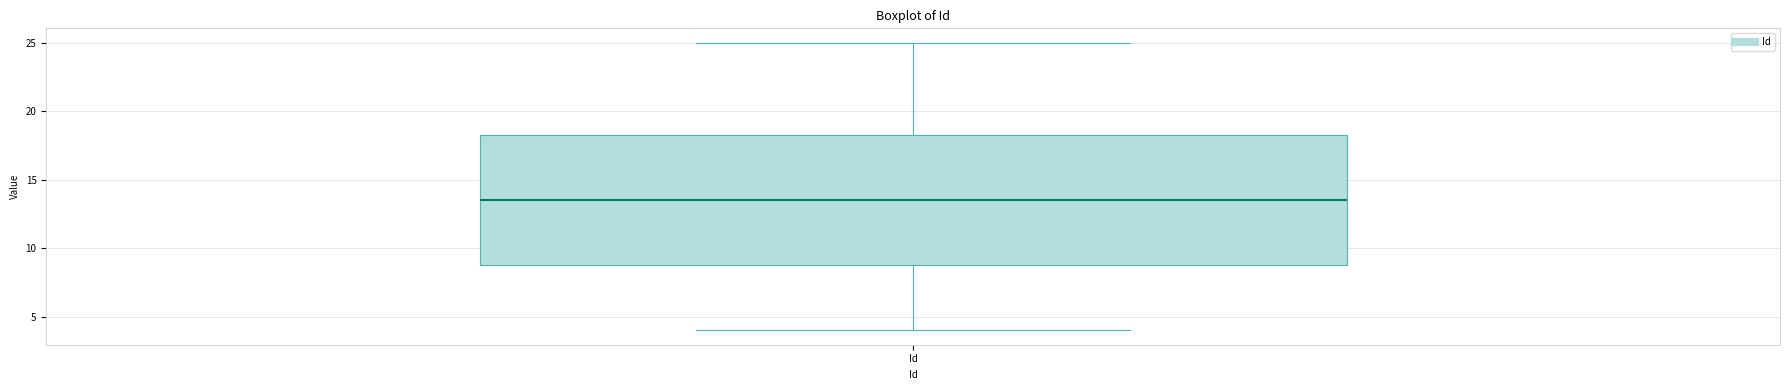

Where is the lower edge of the box for Id on the y-axis? The values are not printed on the chart, so give them approximately, as read against the axis.

9.0